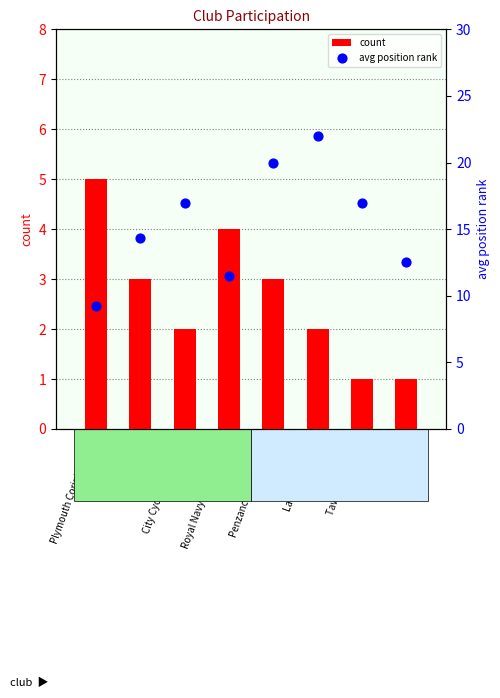

Which series has the largest total across all categories?

avg position rank